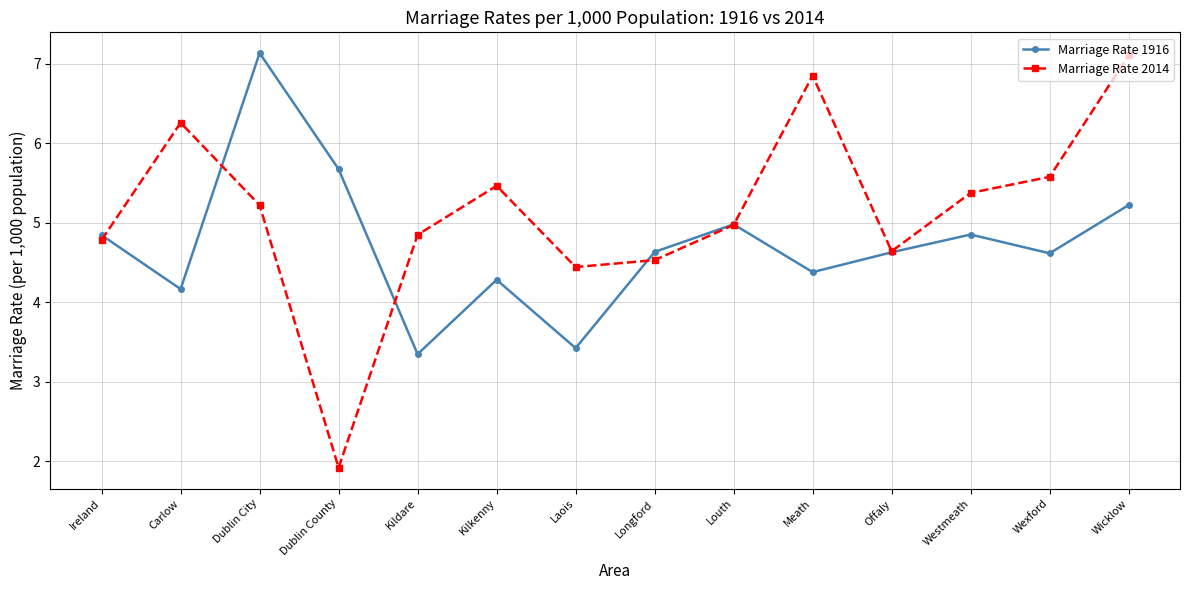

What is the label of the 7th point from the right?

Longford